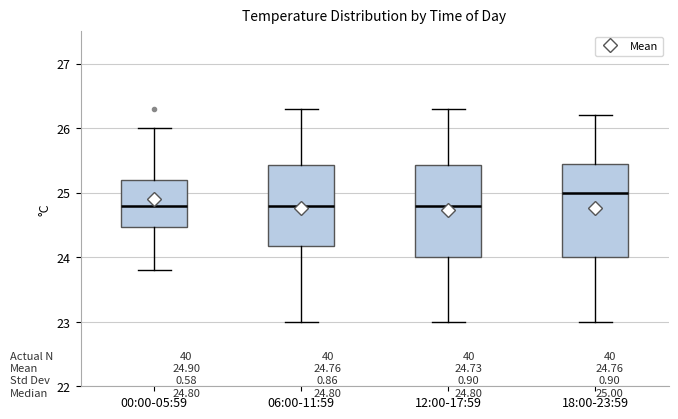

Which box's median line is the highest?

18:00-23:59